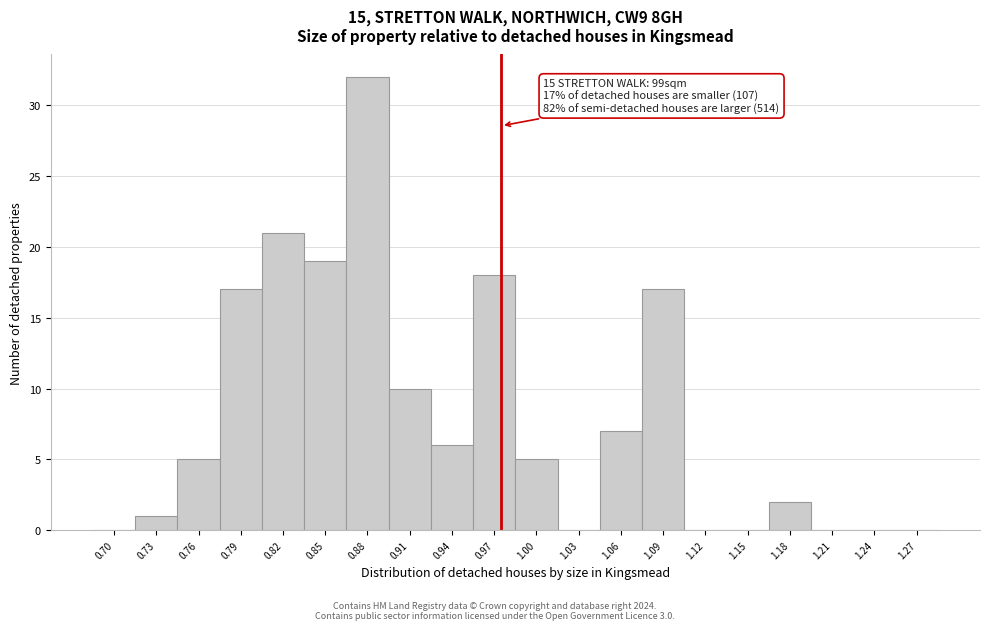

Reading left to right, what are all the values shown in this chart?

0.70=0	0.73=1	0.76=5	0.79=17	0.82=21	0.85=19	0.88=32	0.91=10	0.94=6	0.97=18	1.00=5	1.03=0	1.06=7	1.09=17	1.12=0	1.15=0	1.18=2	1.21=0	1.24=0	1.27=0